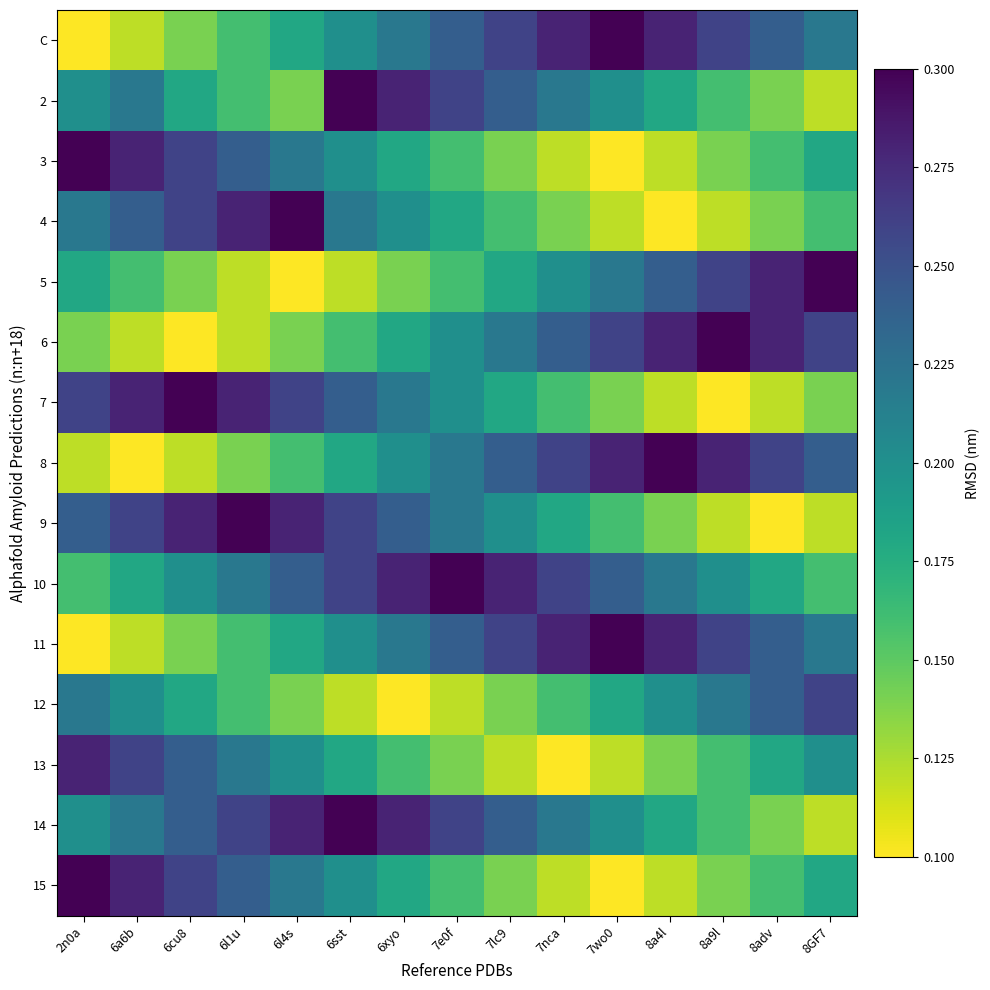

Which series has the widest spread of values?

C